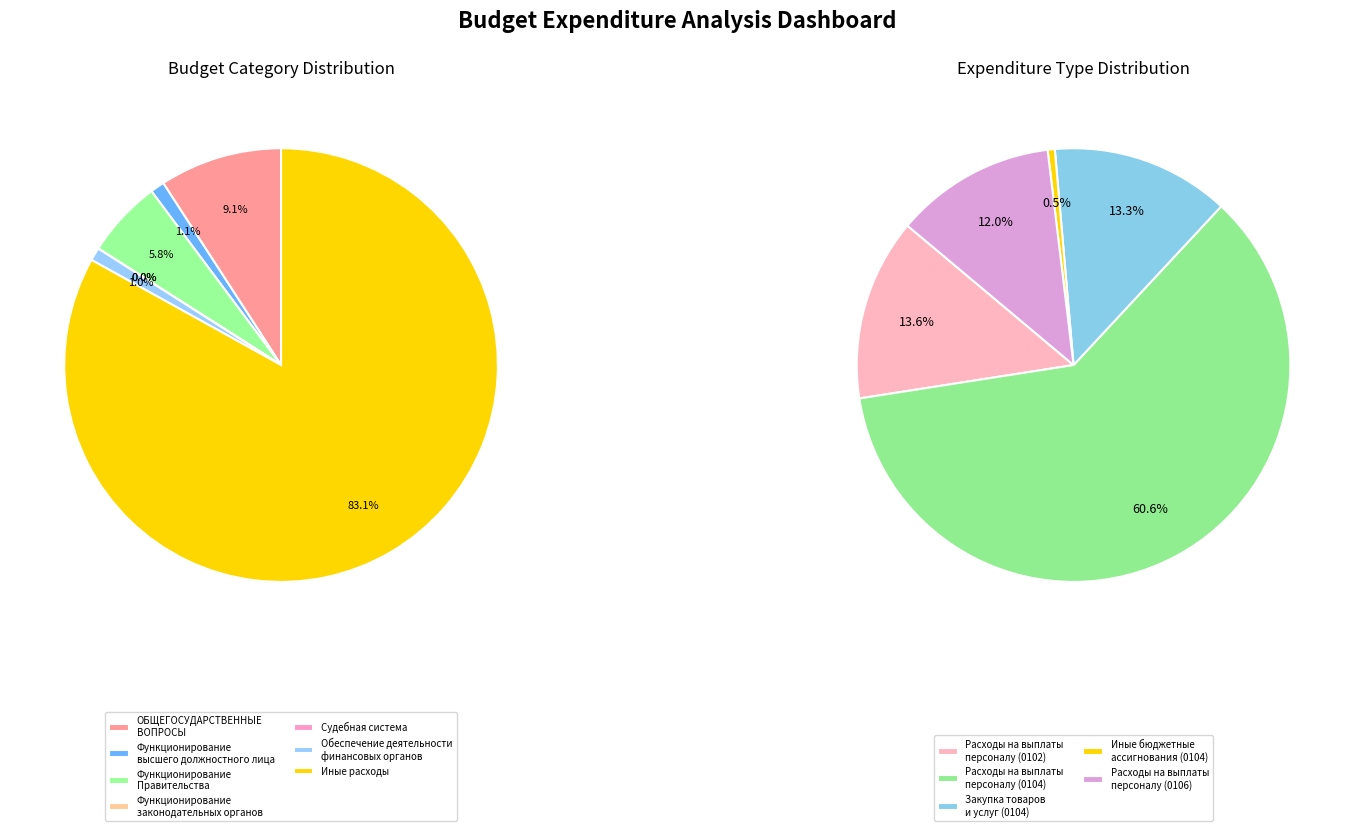

The Иные расходы slice represents 83% of the pie. True or false?

True